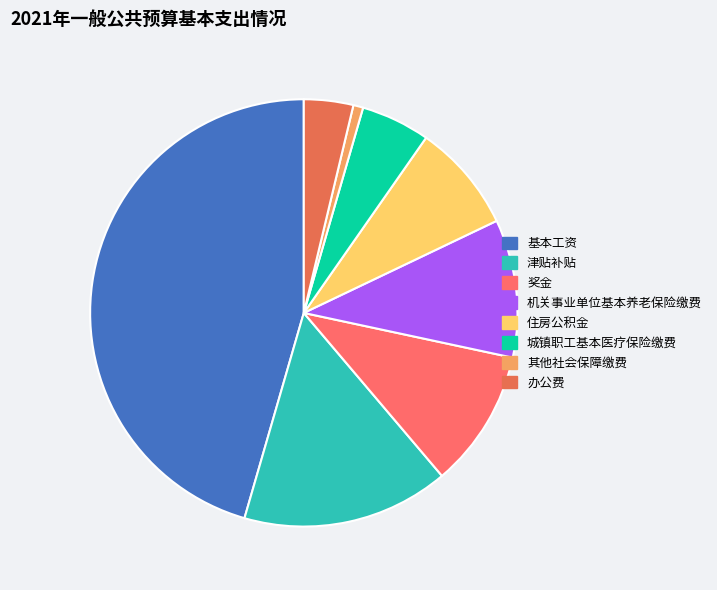

Rank the categories by value from lowest to highest.

其他社会保障缴费, 办公费, 城镇职工基本医疗保险缴费, 住房公积金, 奖金, 机关事业单位基本养老保险缴费, 津贴补贴, 基本工资